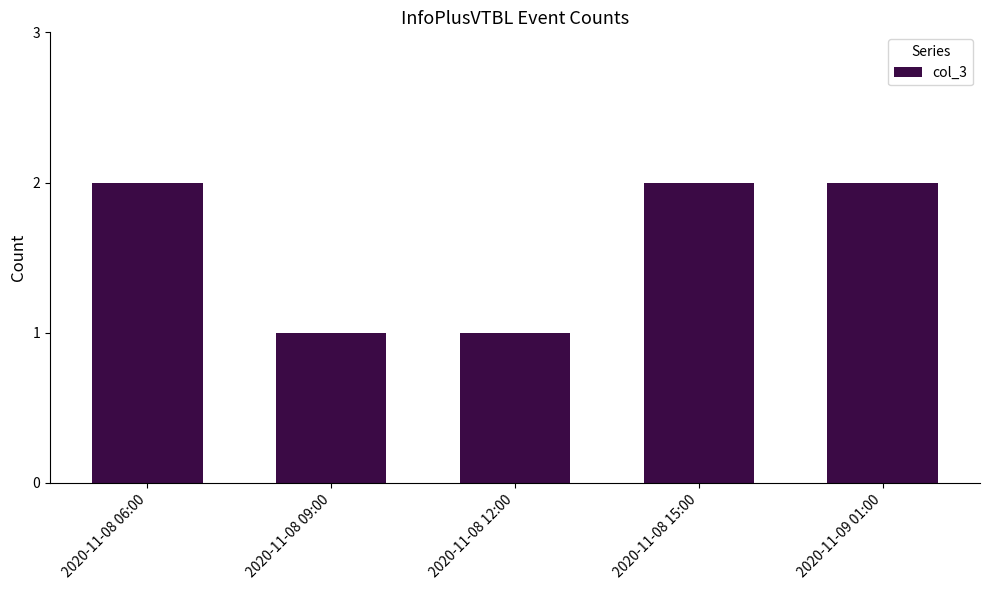

What is the value of the 4th bar from the left?

2